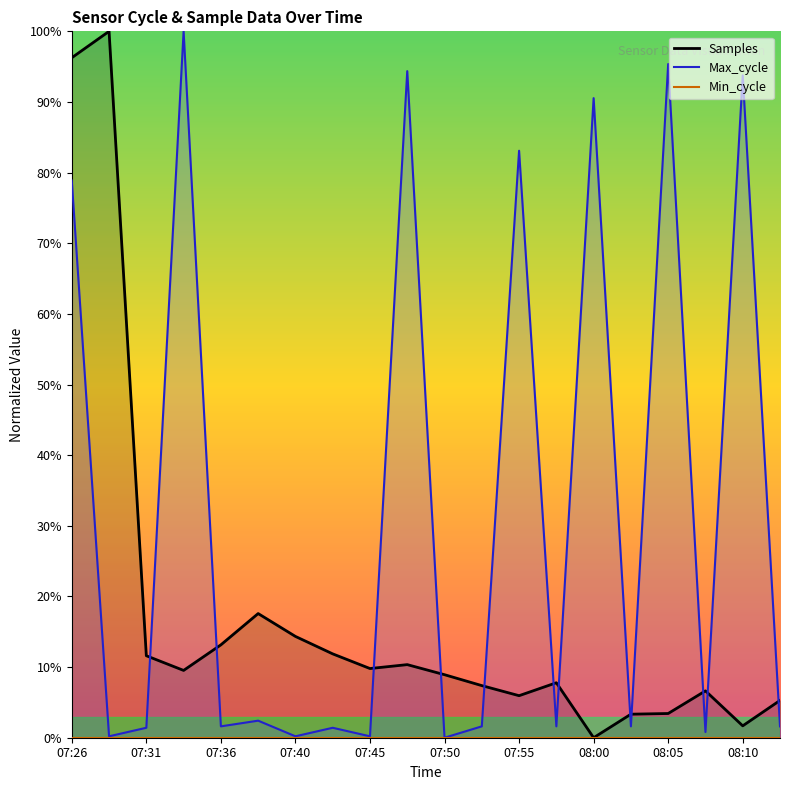

Which has a higher value, 07:43 or 08:00?

07:43